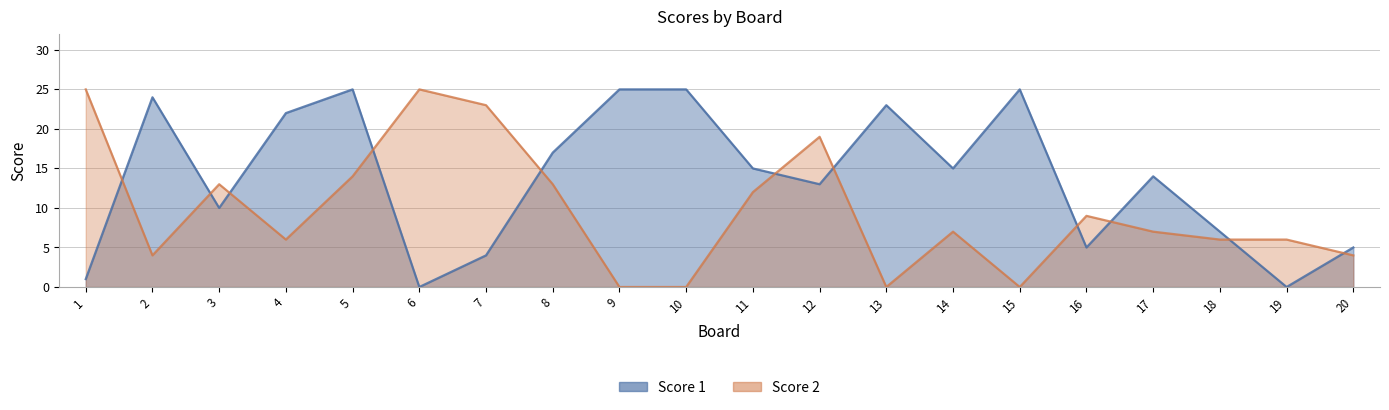

Which has a higher value, 8 or 6?

8